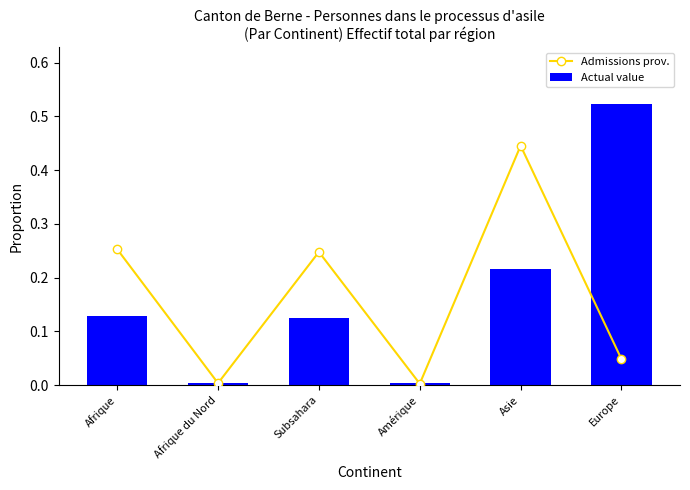

At which category does the chart reach its peak across all series?

Europe